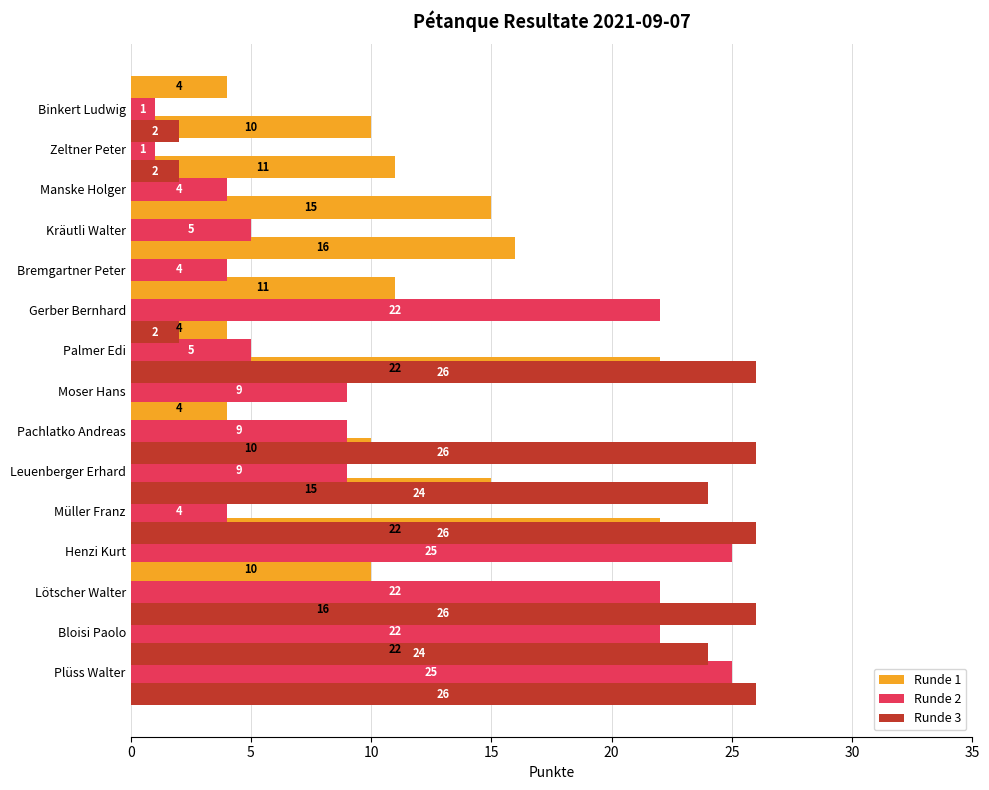

Rank the series by their maximum value, from highest to lowest.

Runde 3, Runde 2, Runde 1